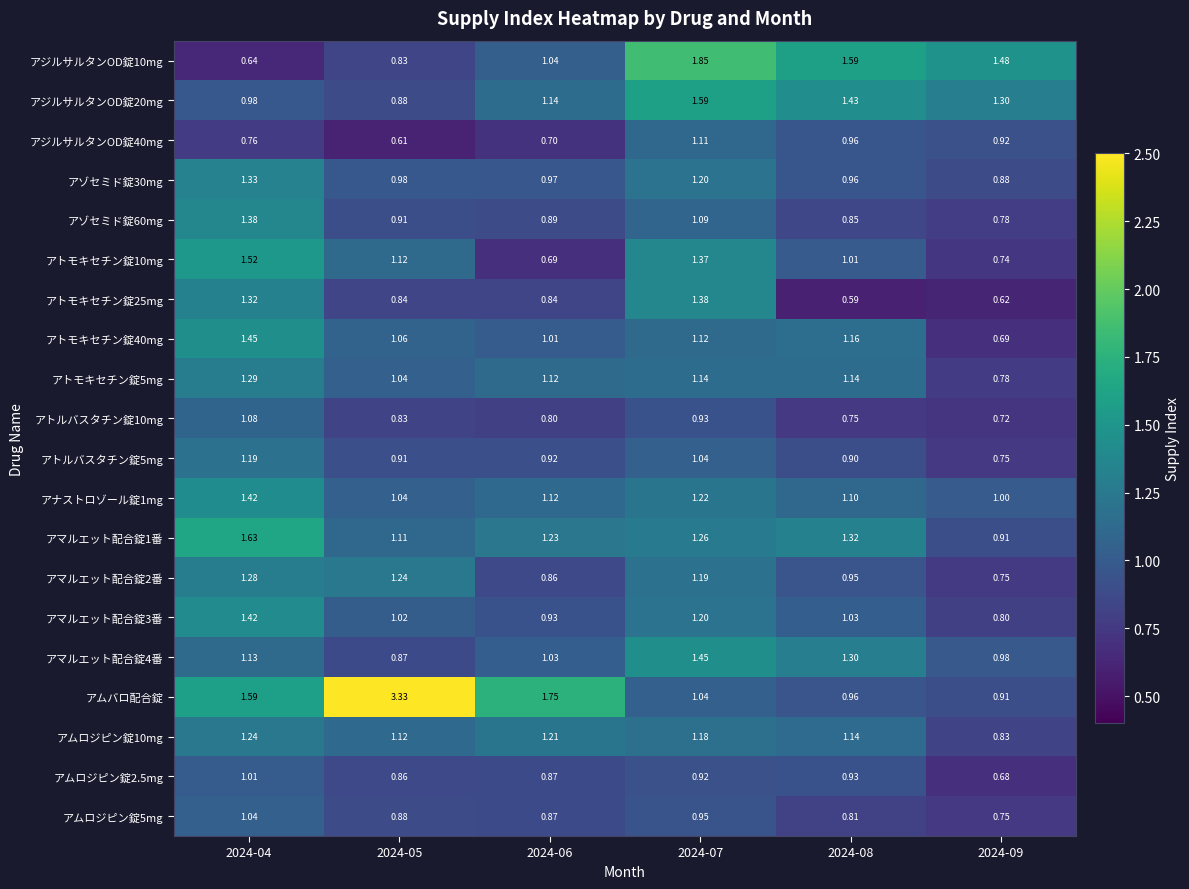

Which series has the widest spread of values?

アムバロ配合錠